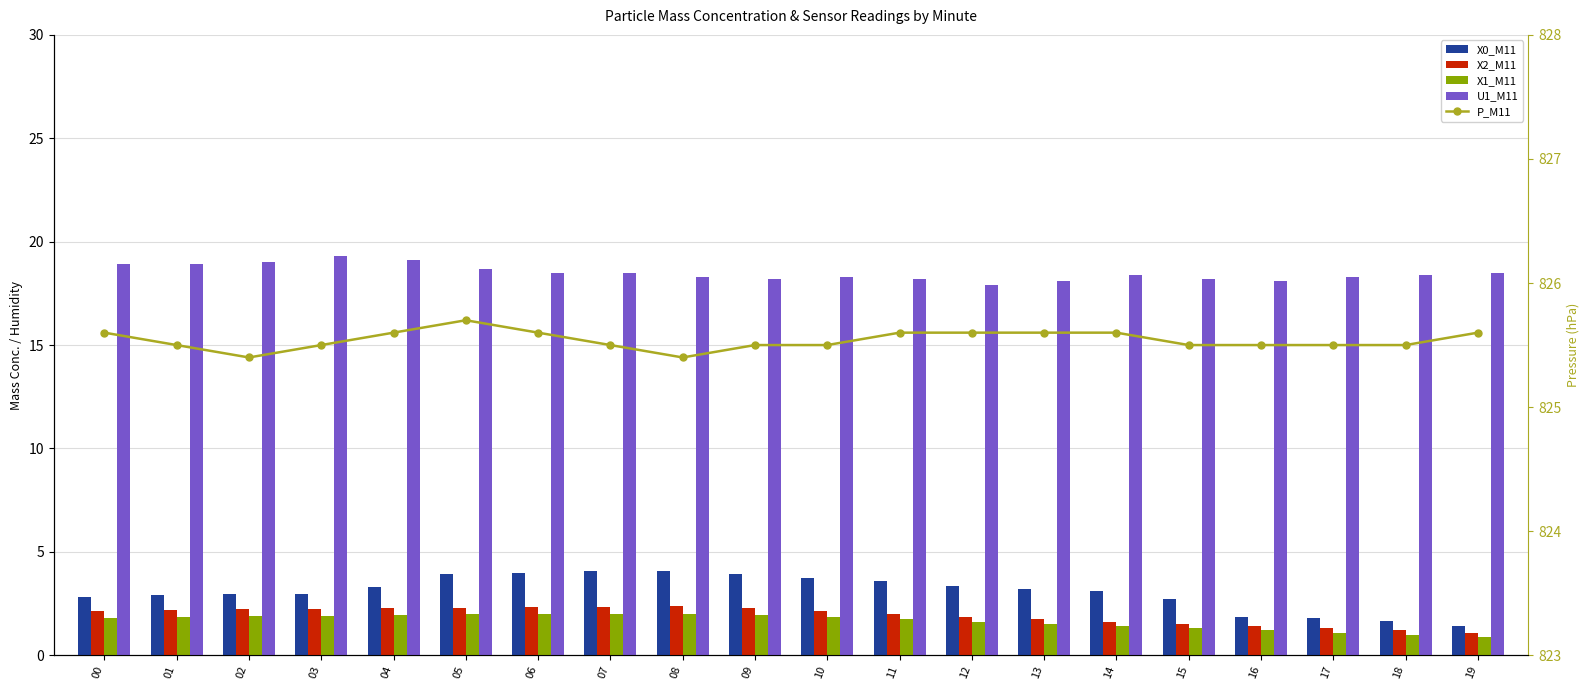

At which label does X0_M11 reach its minimum?

19